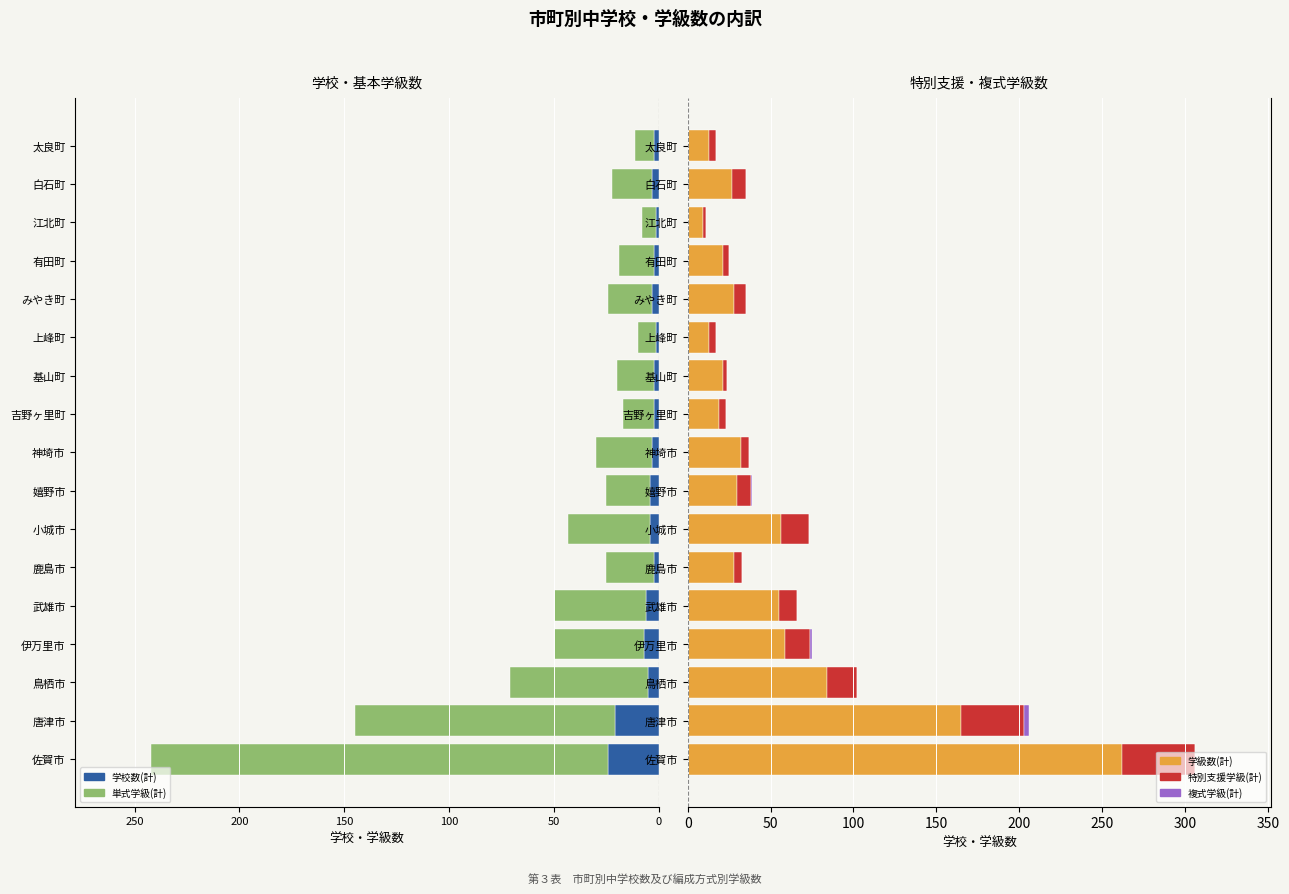

True or false: 学級数(計) has a value of 242 at 唐津市.

False